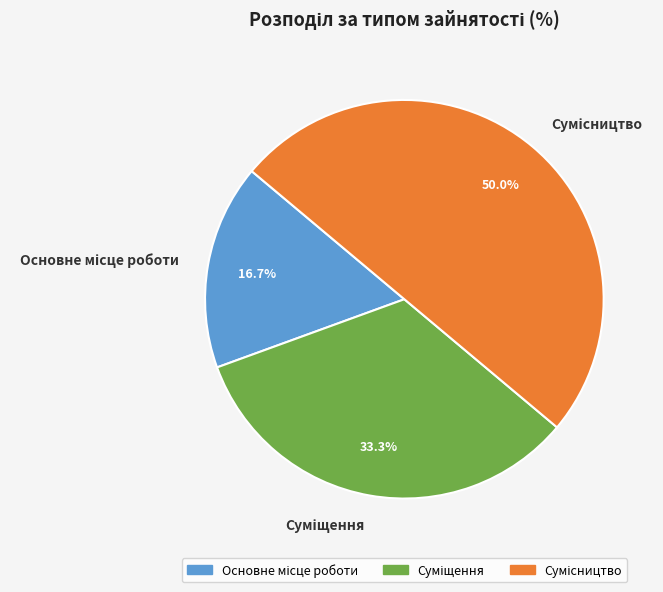

To the nearest percent, what is the difference between the Основне місце роботи and Суміщення slice percentages?

17%